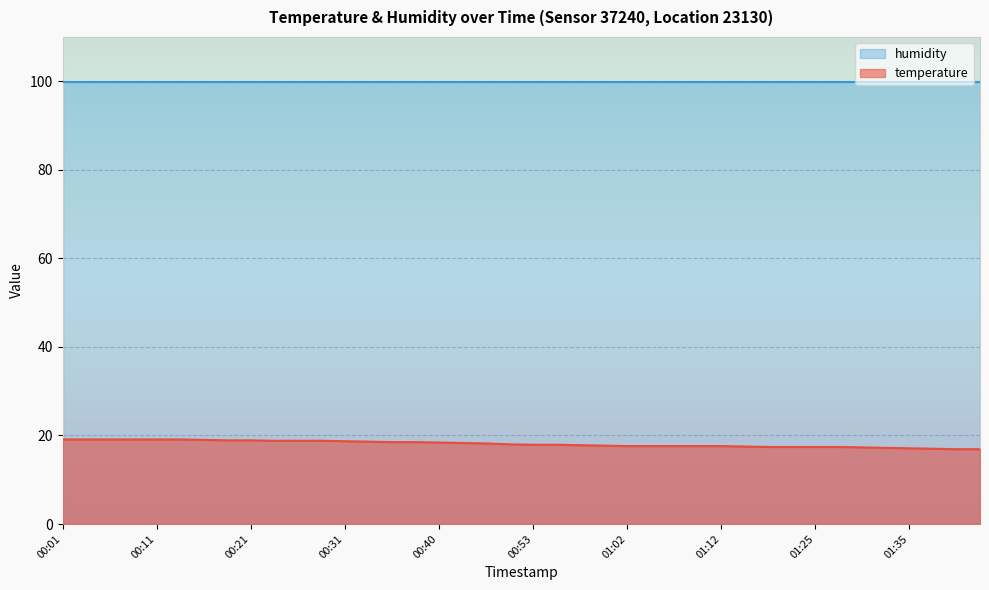

What is the average value?

18.1